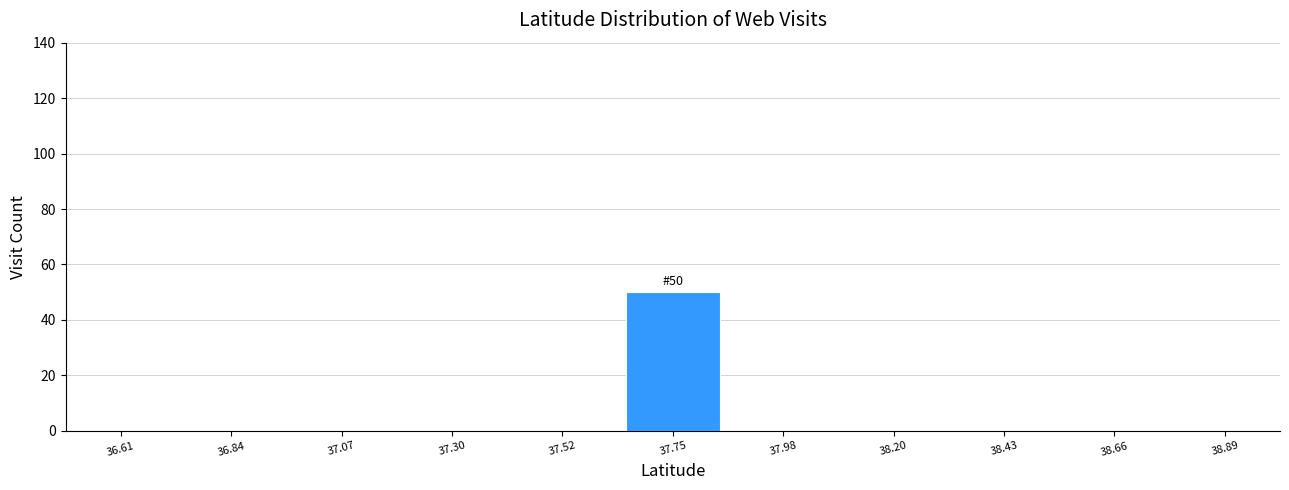

Reading left to right, what are all the values shown in this chart?

36.61=0	36.84=0	37.07=0	37.30=0	37.52=0	37.75=50	37.98=0	38.20=0	38.43=0	38.66=0	38.89=0